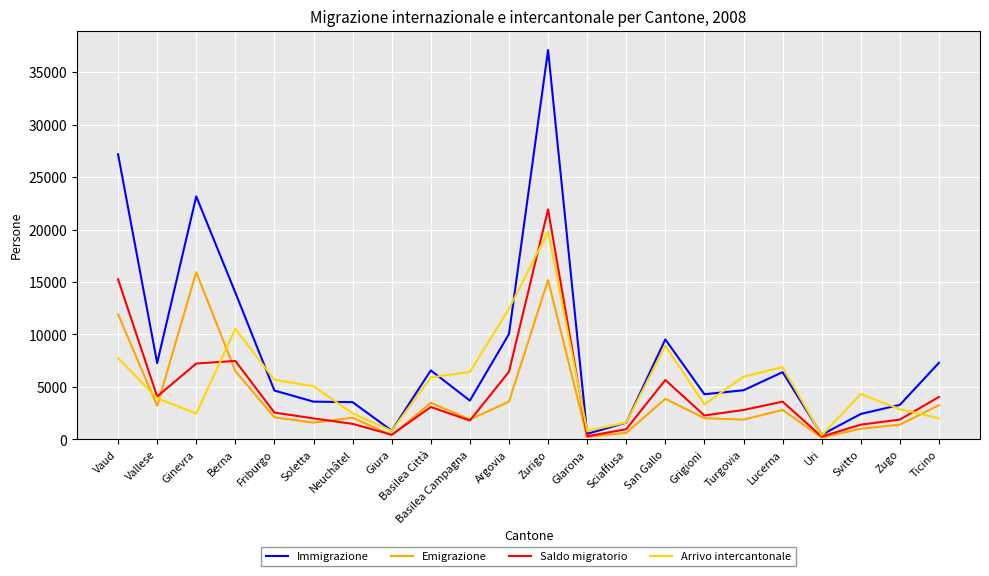

In Arrivo intercantonale, how many points are higher than both neighbors (excluding endpoints)?

5